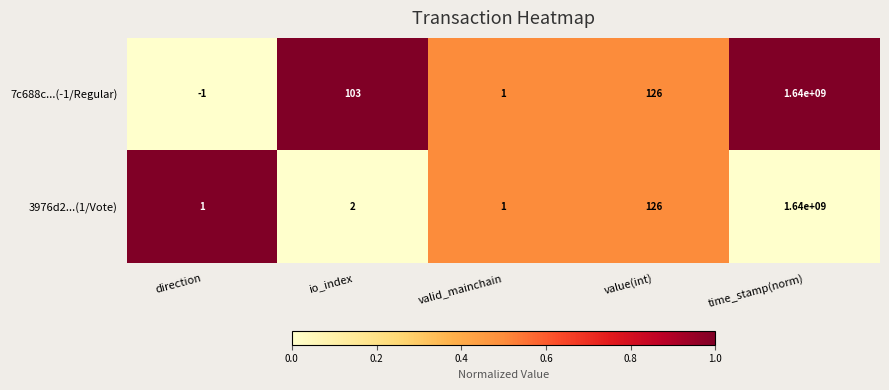

What is the difference between the maximum and minimum values in the 3976d2...(1/Vote) series?

1639999999